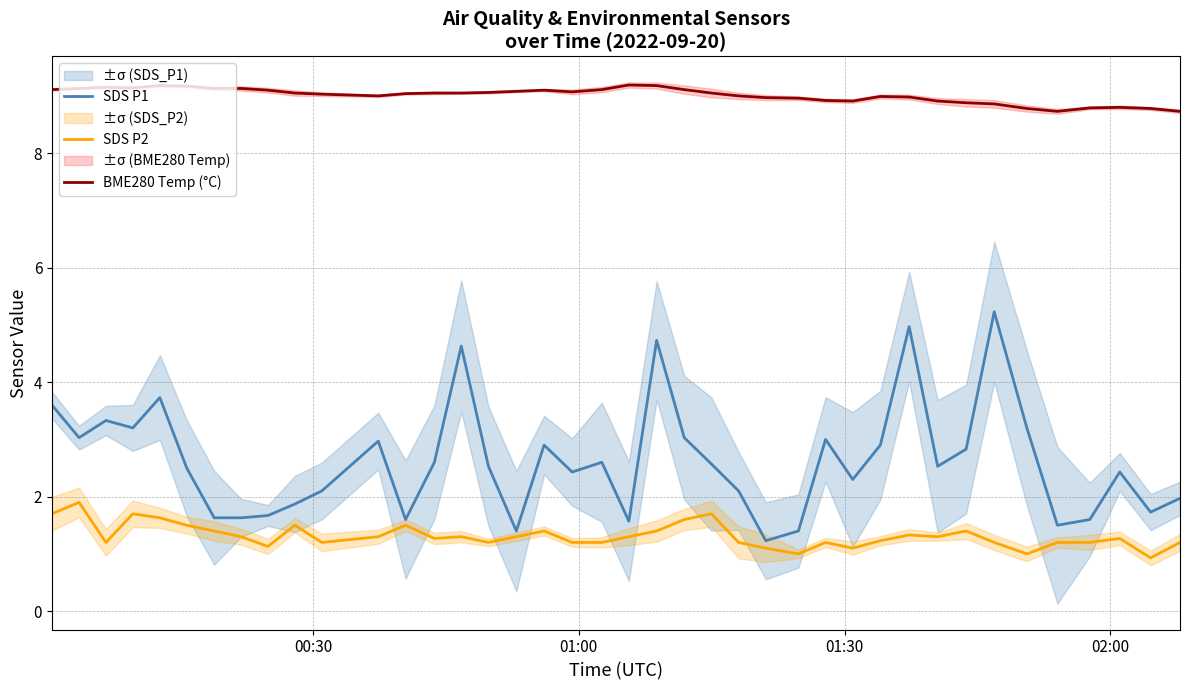

True or false: SDS P1 and BME280 Temp (°C) cross at least once.

False